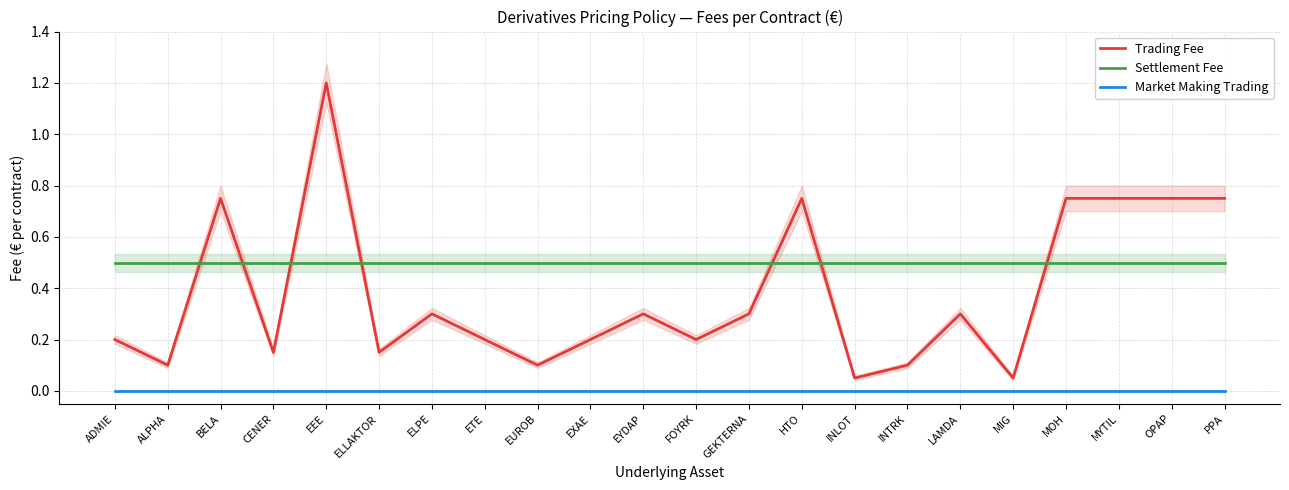

Which series has the largest total across all categories?

Settlement Fee